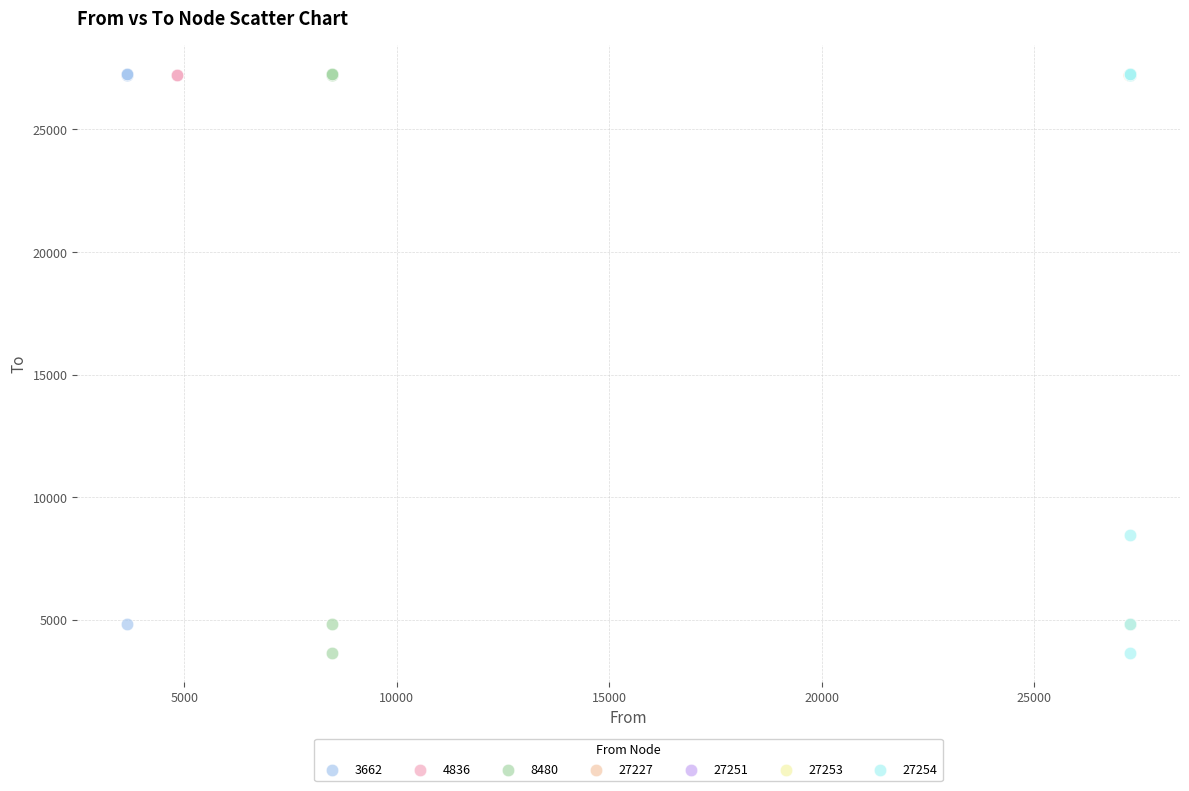

What are all the series names shown in the legend?

3662, 4836, 8480, 27227, 27251, 27253, 27254